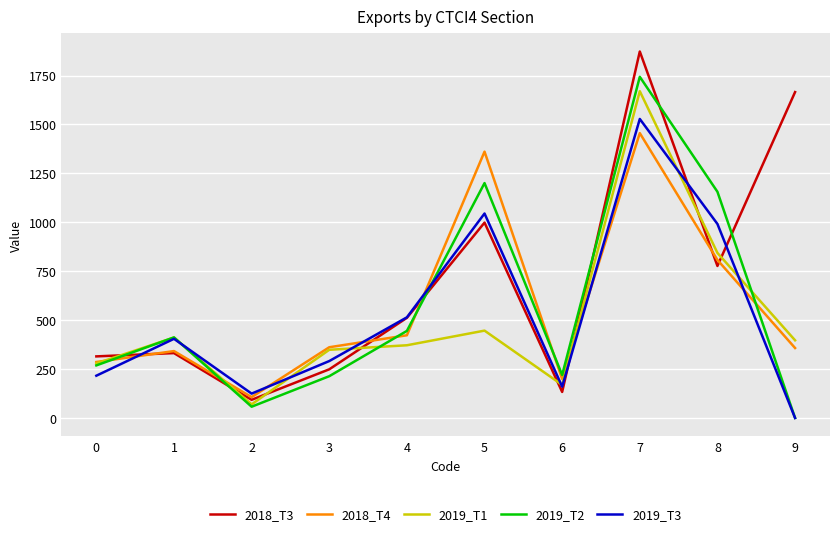

At which label does 2018_T3 first exceed 511?

4